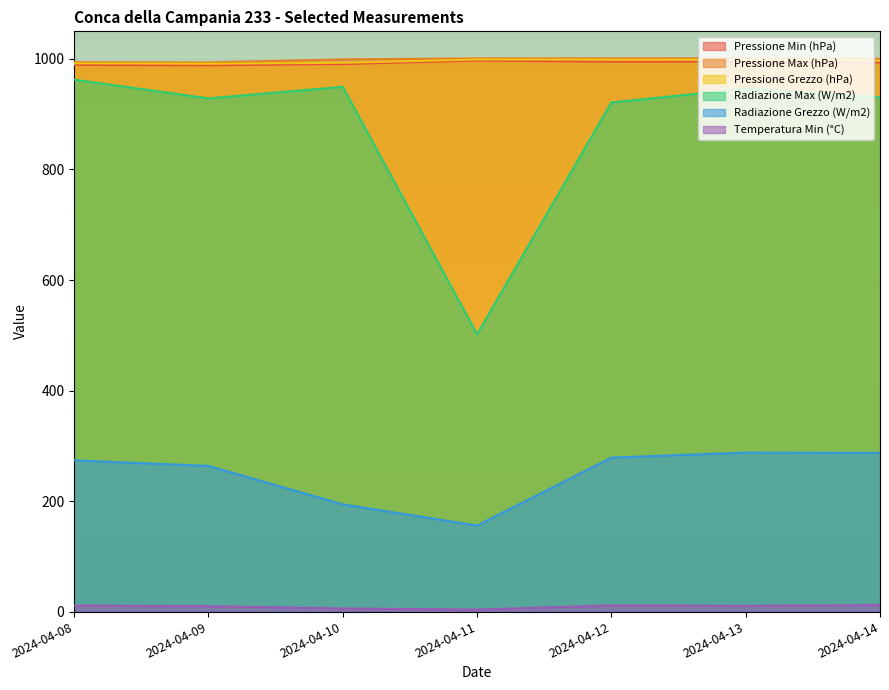

What is the difference between the Pressione Grezzo (hPa) values at 2024-04-11 and 2024-04-10?

5.9